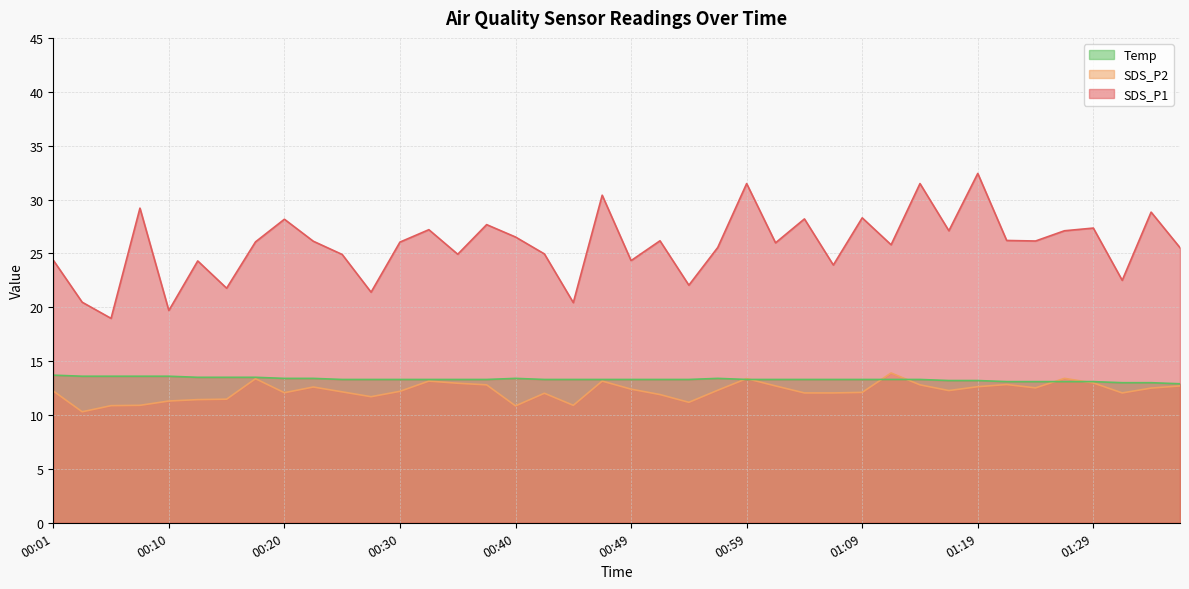

Does the chart display data point markers on the line(s)?

No